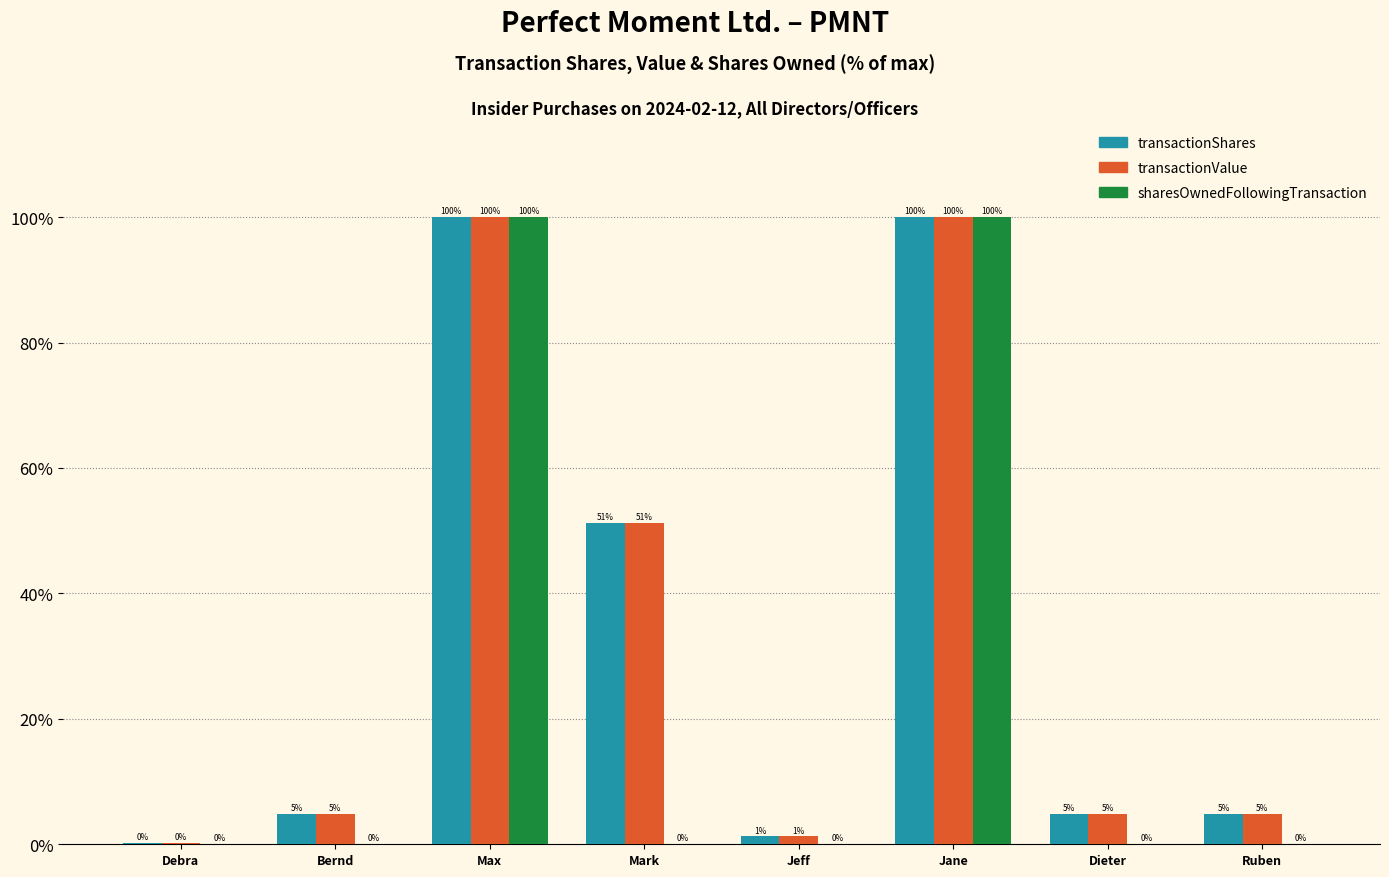

The value of transactionValue at Dieter is 4.8. True or false?

True